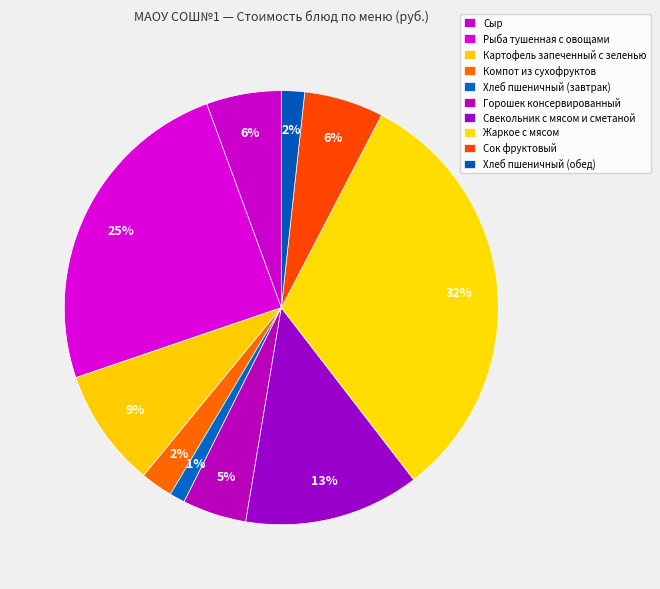

How many slices are in this pie chart?

10